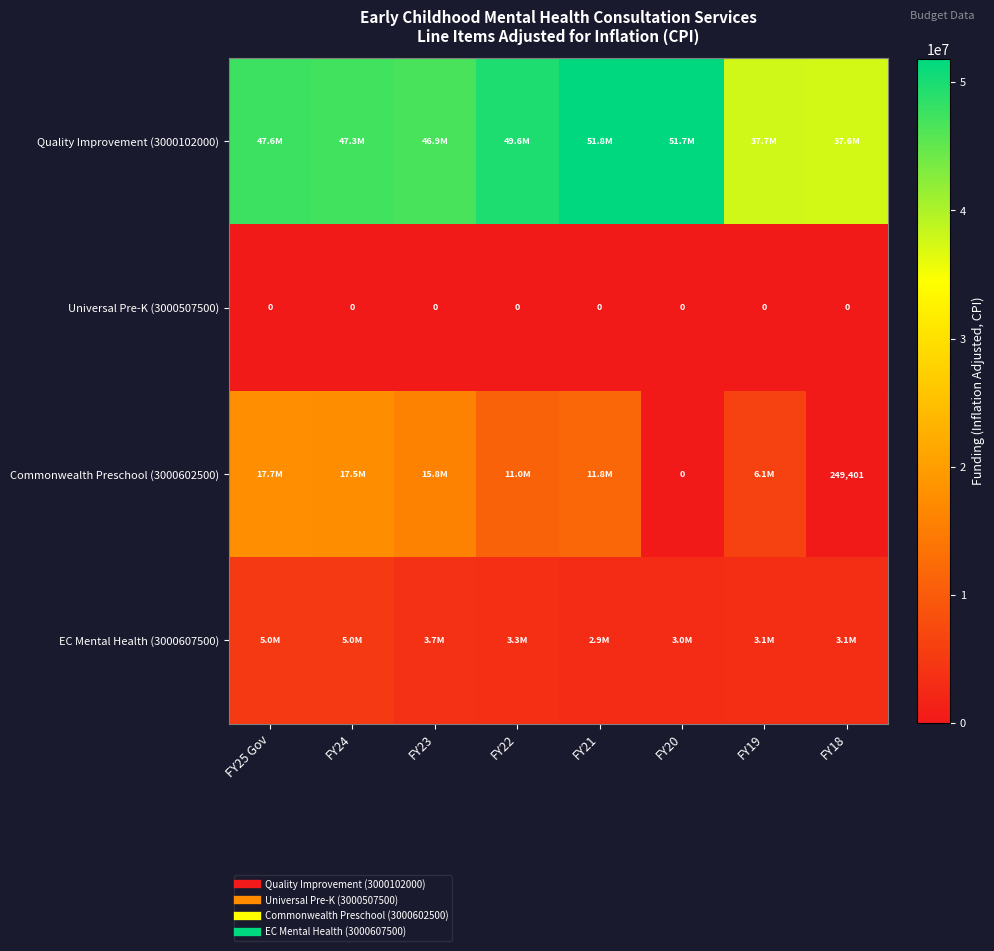

Where does the Commonwealth Preschool (3000602500) series first go above 11757558?

FY25 Gov